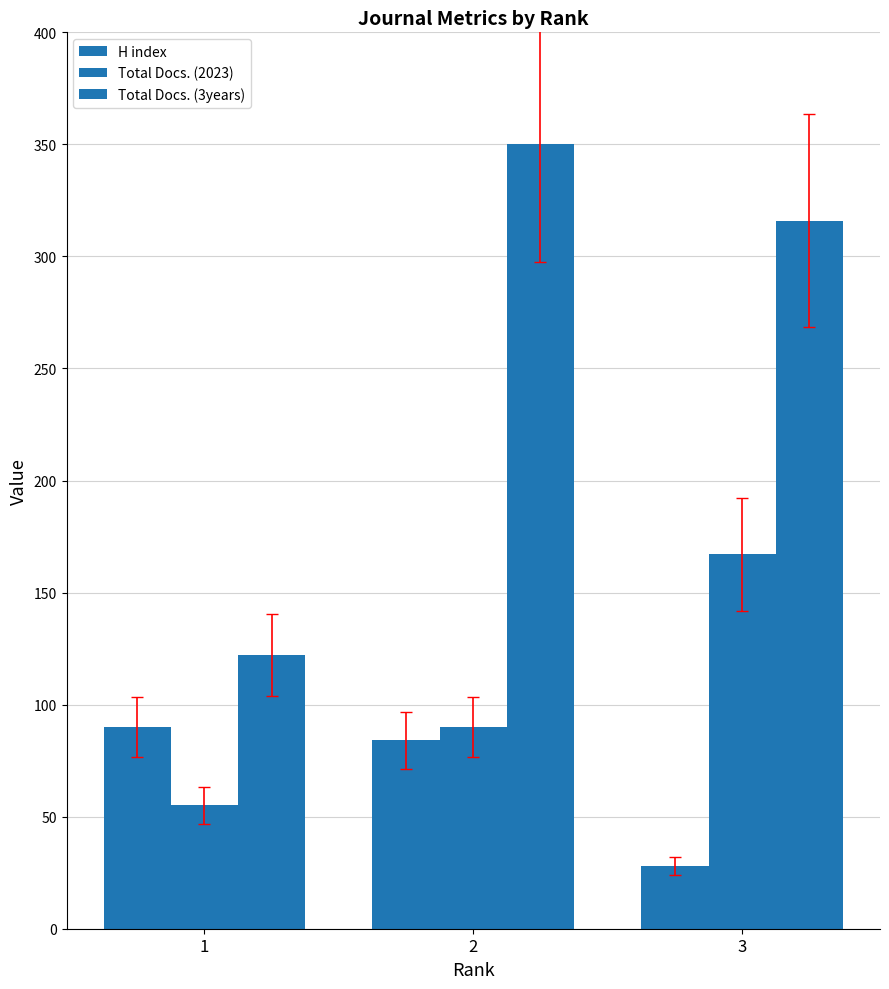

How many data points in Total Docs. (2023) are less than 90?

1